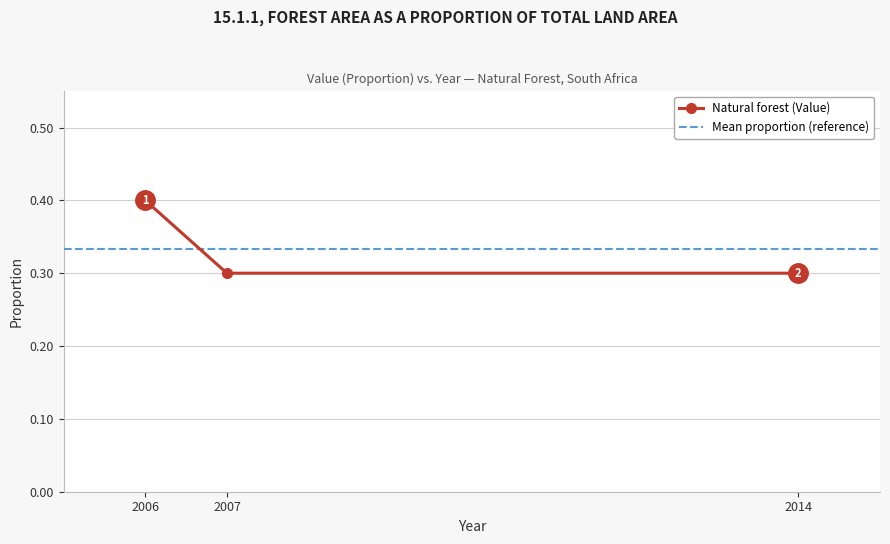

What is the greatest value displayed?

0.4